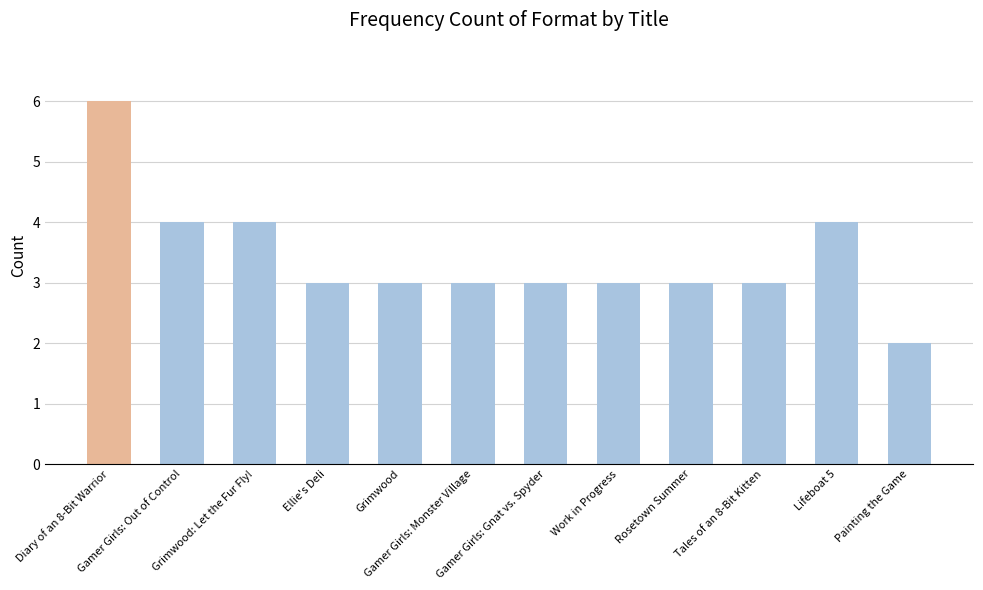

What is the sum of all values?

41